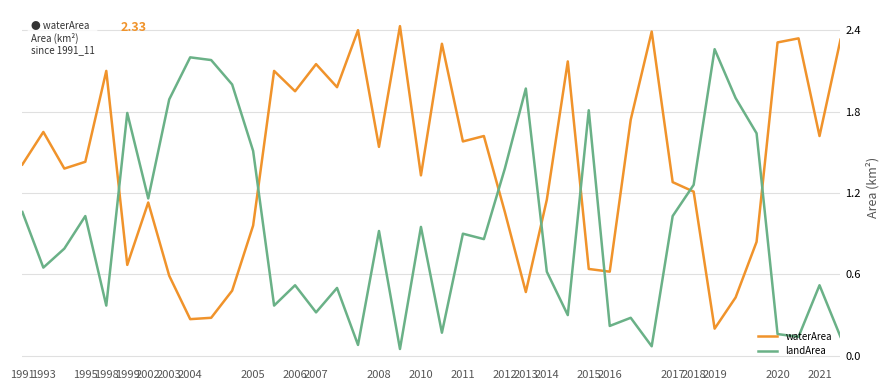

True or false: waterArea and landArea intersect in this chart.

True